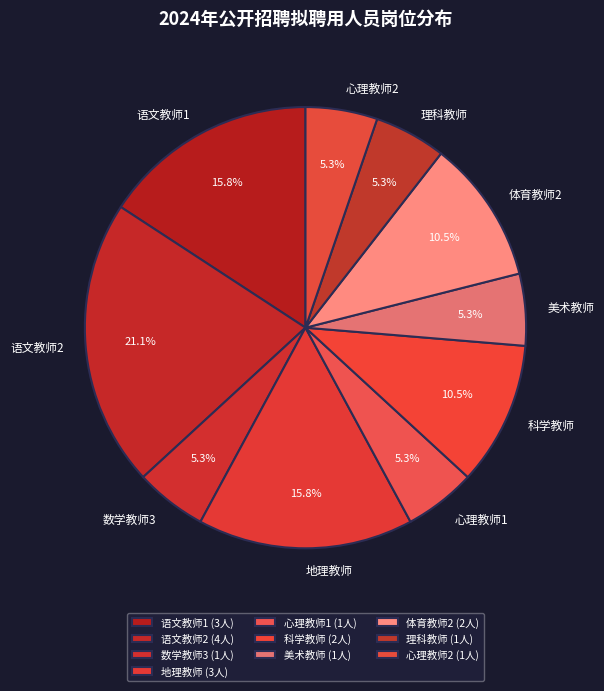

Do 体育教师2 and 心理教师1 together represent more than half of the pie?

No